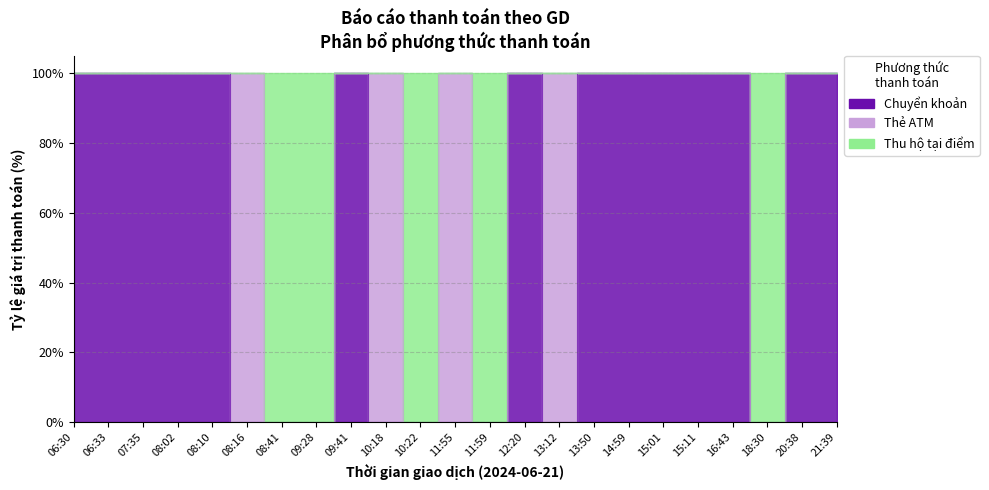

What is the label of the 5th point from the right?

15:11